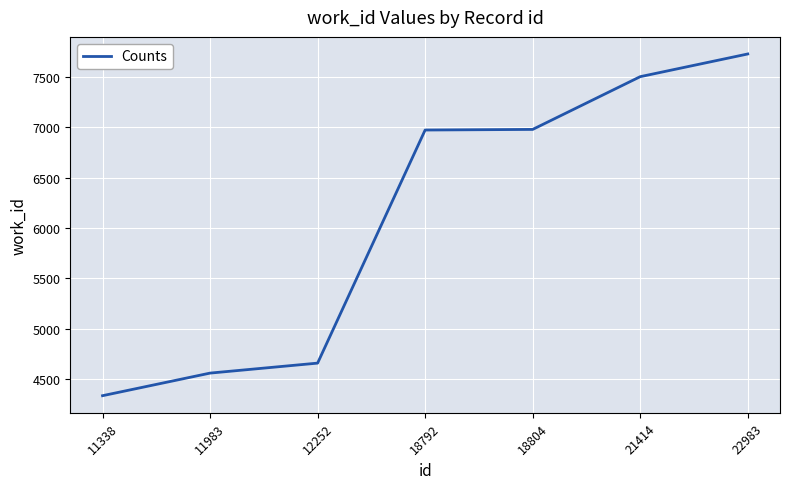

The value at 12252 is 4660. True or false?

True